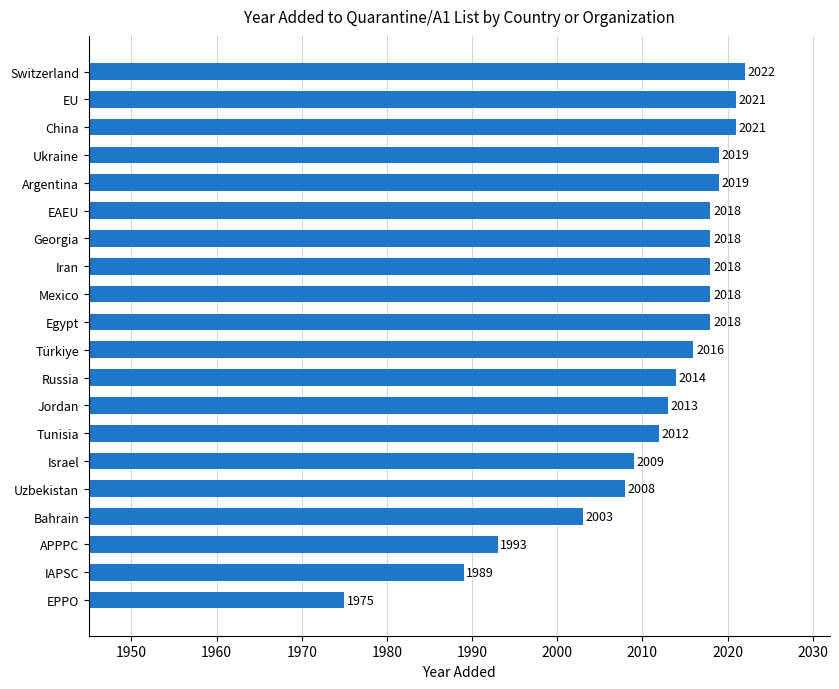

Read the value at EU.

2021